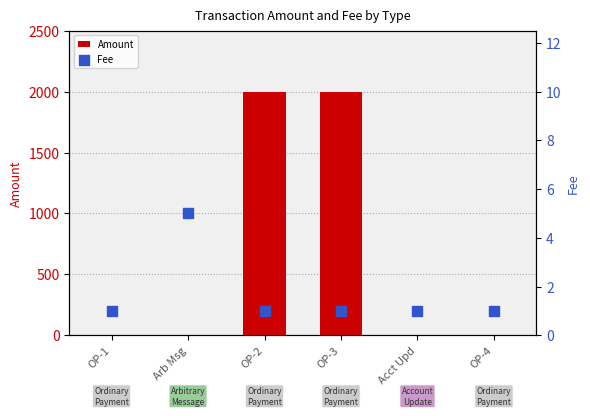

Which series has the widest spread of Y values?

Amount